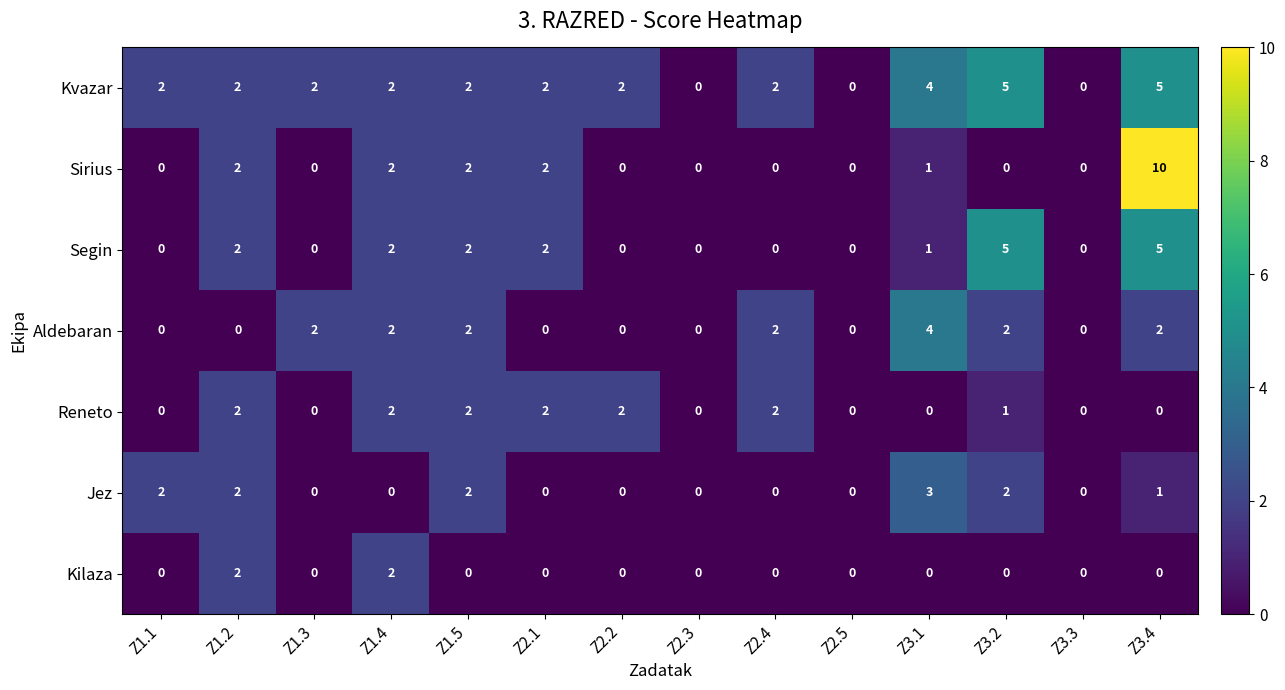

What is the difference between the maximum and minimum values in the Jez series?

3